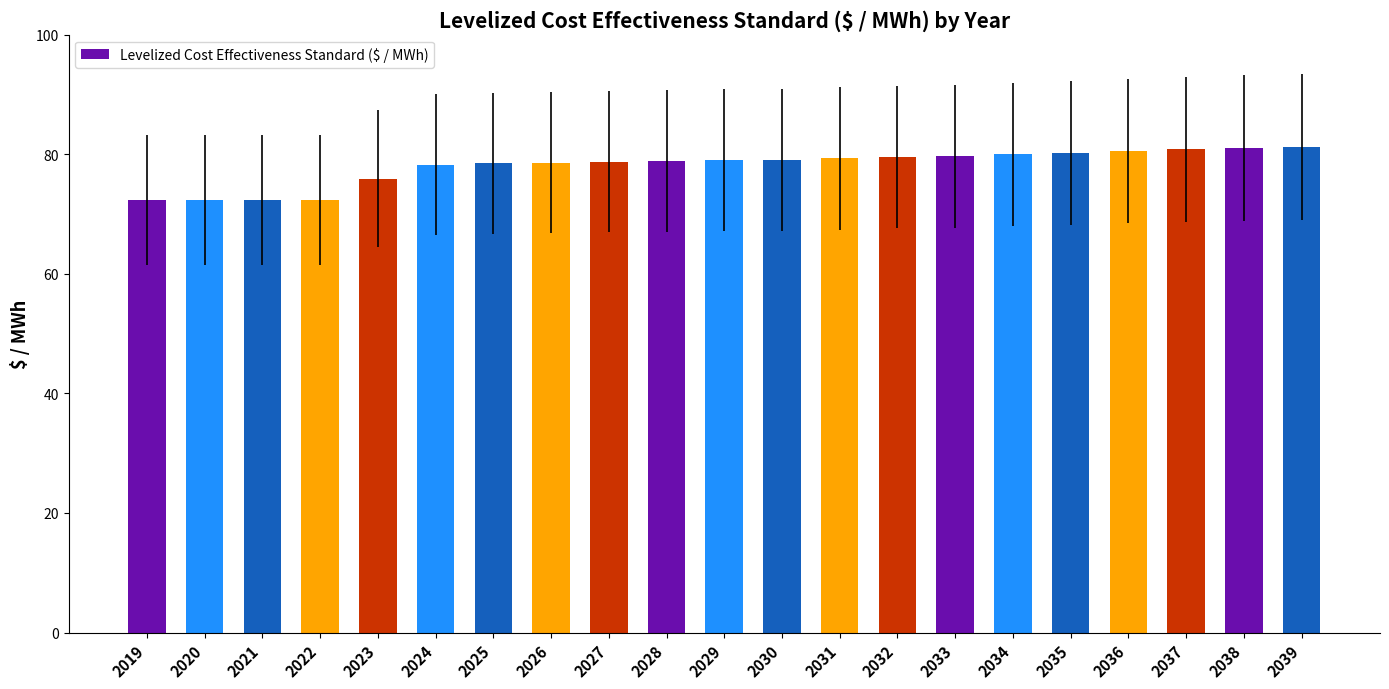

What is the minimum value shown in the chart?

72.4